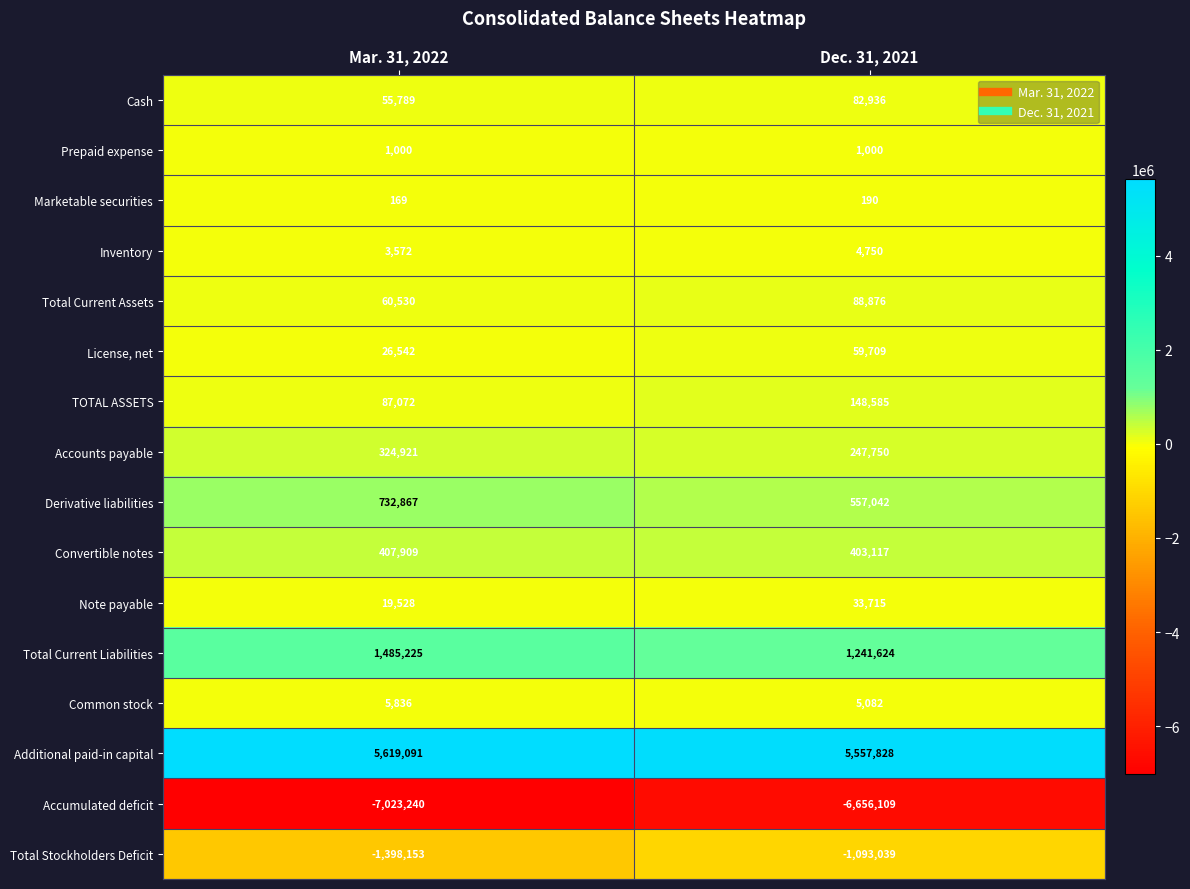

How many data points does each series have?

2